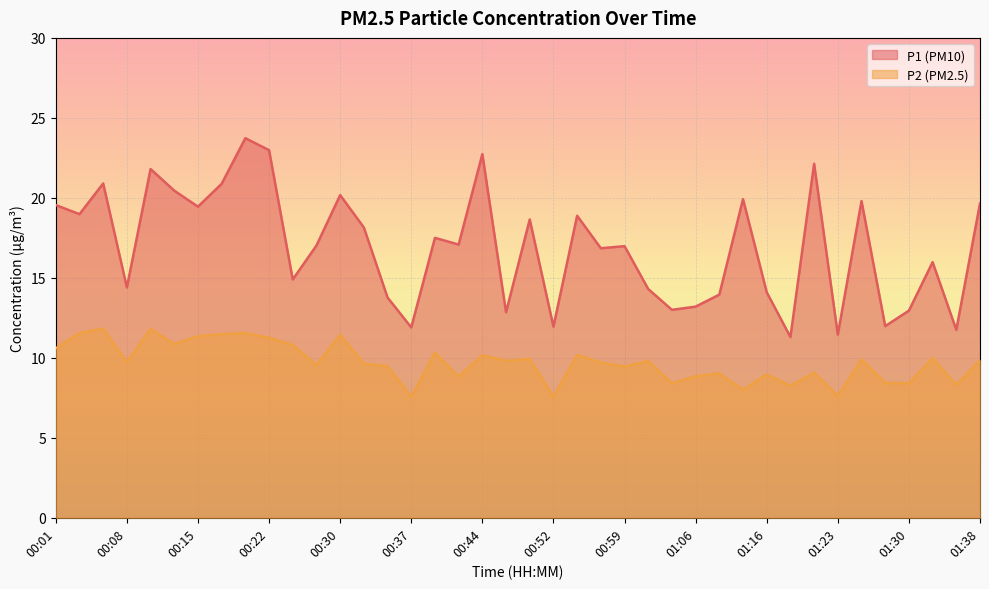

Reading left to right, what are all the values shown in this chart?

P1: 00:01=19.6	00:03=19.0	00:05=20.9	00:08=14.4	00:10=21.8	00:13=20.4	00:15=19.4	00:18=20.9	00:20=23.7	00:22=23.0	00:25=14.9	00:27=17.0	00:30=20.2	00:32=18.1	00:35=13.8	00:37=11.9	00:39=17.5	00:42=17.1	00:44=22.7	00:47=12.8	00:49=18.6	00:52=11.9	00:54=18.9	00:56=16.9	00:59=17.0	01:01=14.3	01:04=13.0	01:06=13.2	01:11=13.9	01:13=19.9	01:16=14.1	01:18=11.3	01:21=22.1	01:23=11.4	01:26=19.8	01:28=12.0	01:30=12.9	01:33=16.0	01:35=11.8	01:38=19.6
P2: 00:01=10.6	00:03=11.6	00:05=11.8	00:08=9.7	00:10=11.8	00:13=10.8	00:15=11.3	00:18=11.5	00:20=11.6	00:22=11.2	00:25=10.8	00:27=9.6	00:30=11.4	00:32=9.6	00:35=9.5	00:37=7.5	00:39=10.3	00:42=8.8	00:44=10.2	00:47=9.8	00:49=9.9	00:52=7.5	00:54=10.2	00:56=9.7	00:59=9.4	01:01=9.8	01:04=8.4	01:06=8.8	01:11=9.0	01:13=8.0	01:16=8.9	01:18=8.2	01:21=9.1	01:23=7.6	01:26=9.9	01:28=8.4	01:30=8.4	01:33=10.0	01:35=8.3	01:38=9.8